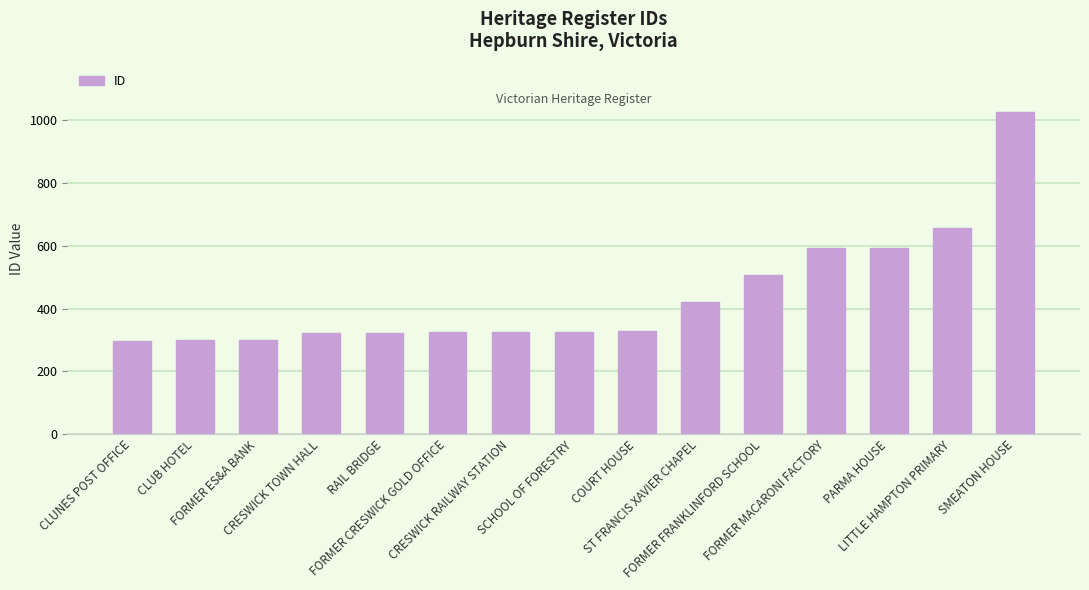

What is the greatest value displayed?

1026